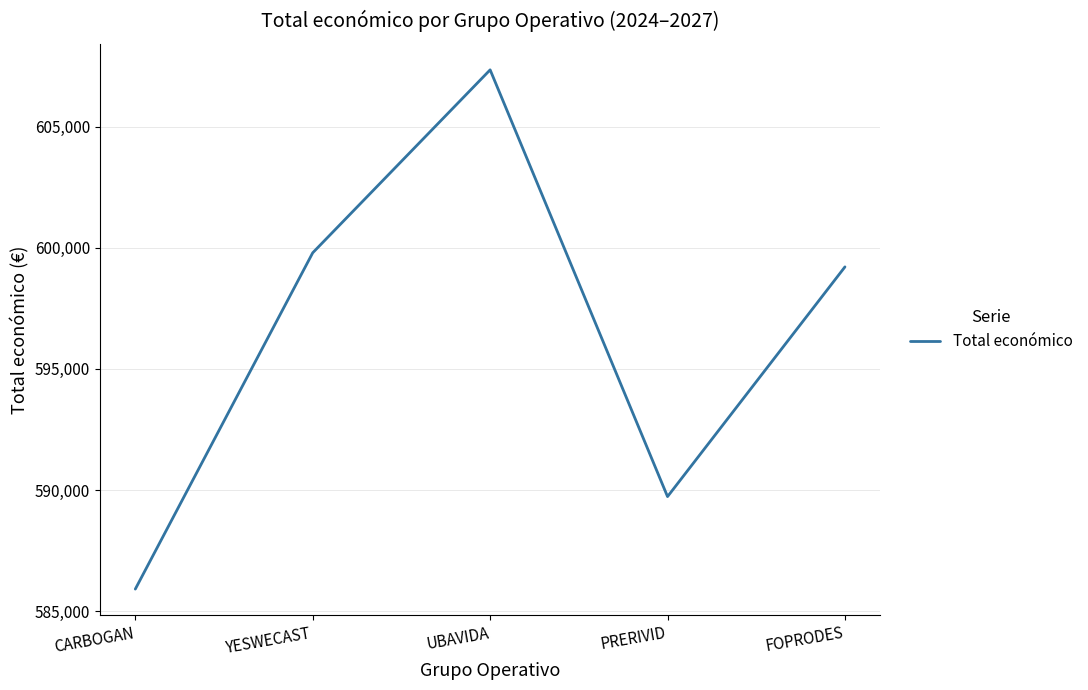

At which label is the value closest to 596628?

FOPRODES